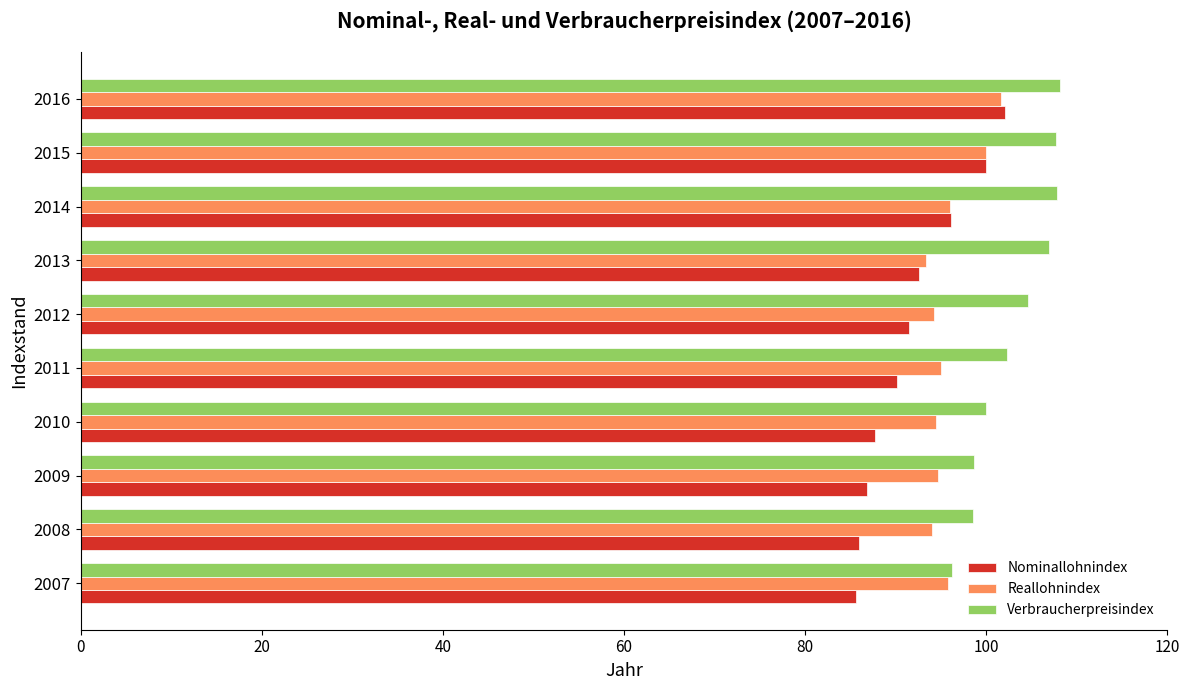

Which series has the largest total across all categories?

Verbraucherpreisindex